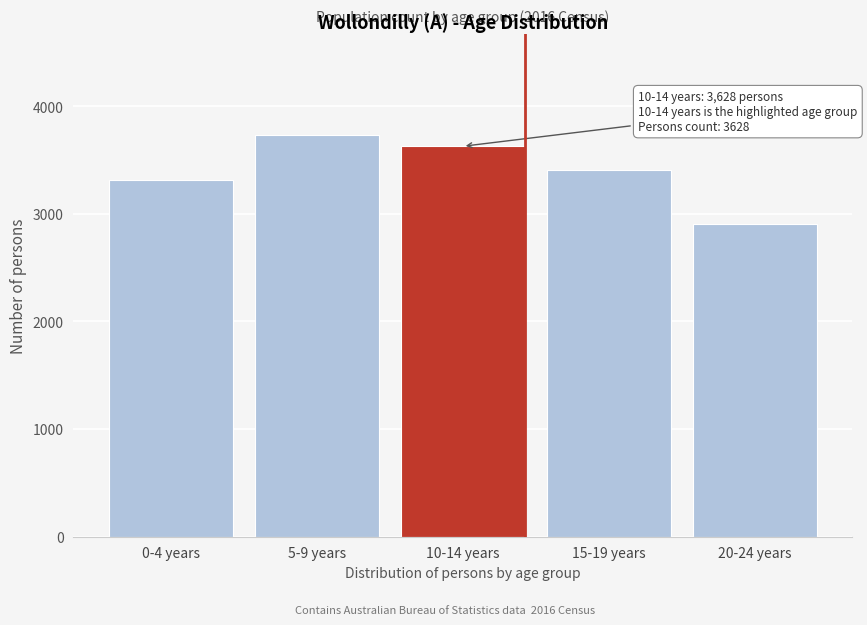

Reading left to right, what are all the values shown in this chart?

3313	3737	3628	3411	2902